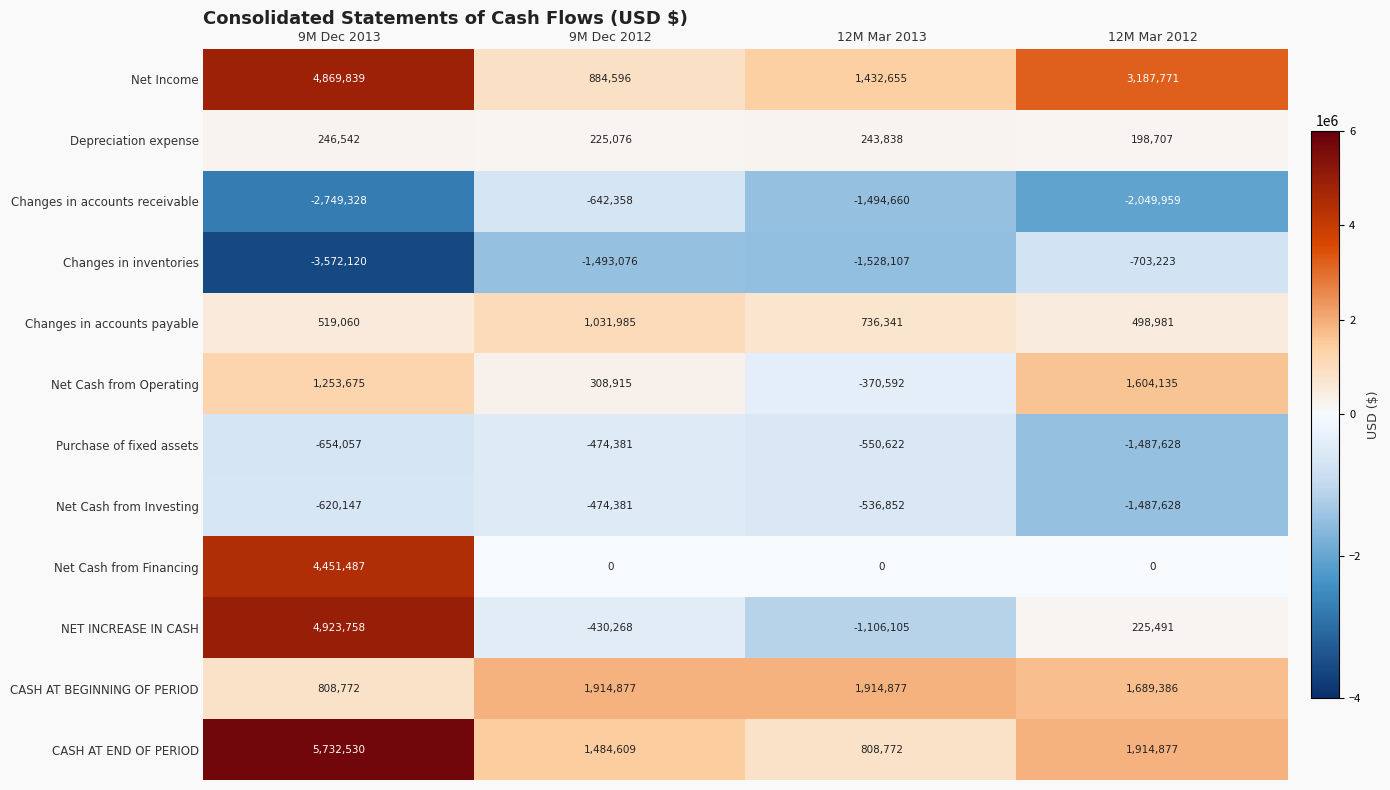

The value of Net Cash from Investing at 9M Dec 2013 is -910261. True or false?

False